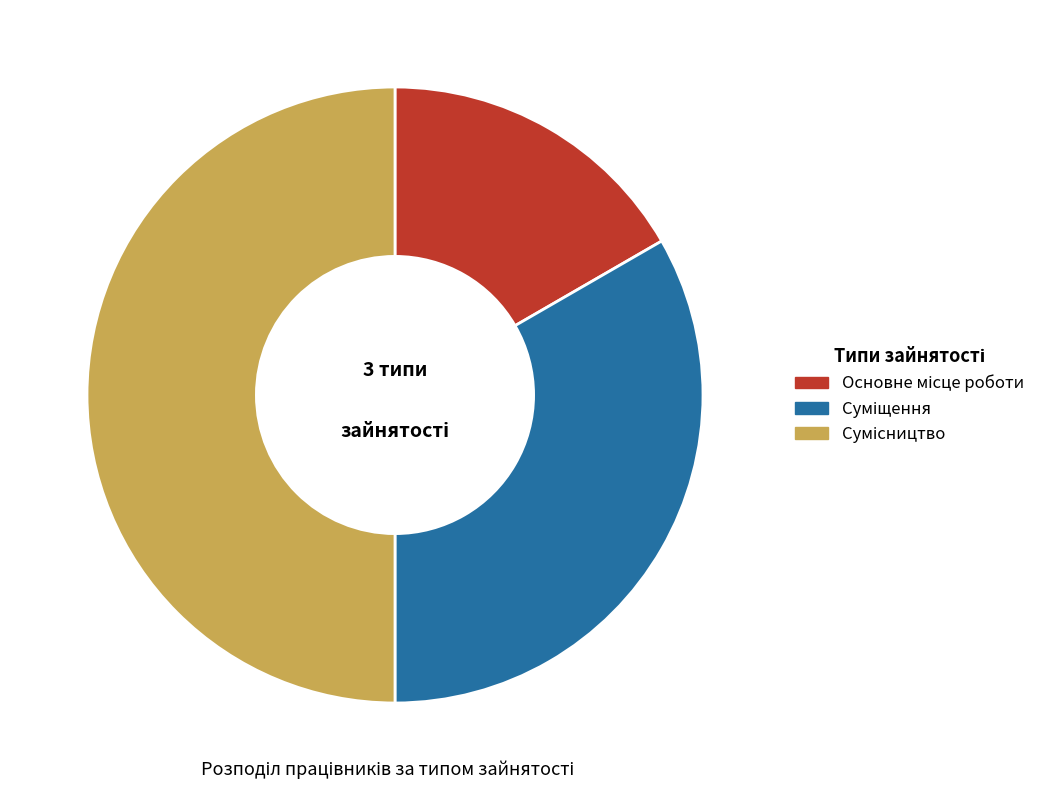

To the nearest percent, what is the average slice percentage?

33%